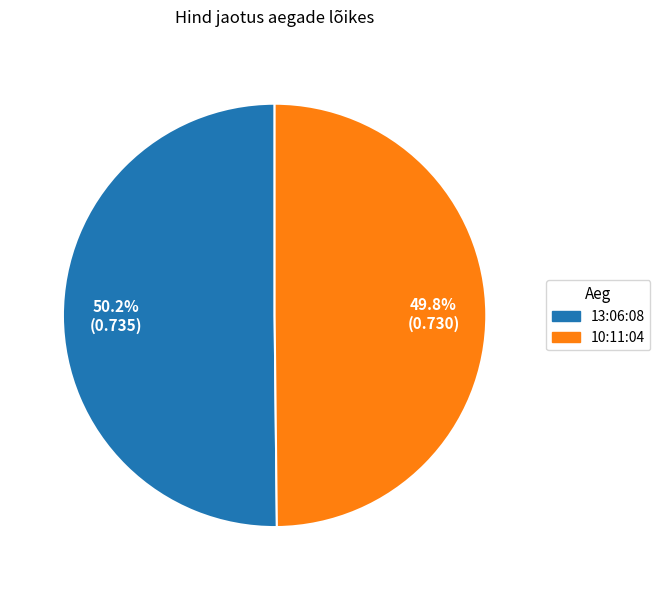

What portion of the pie excludes 13:06:08?

49.8%